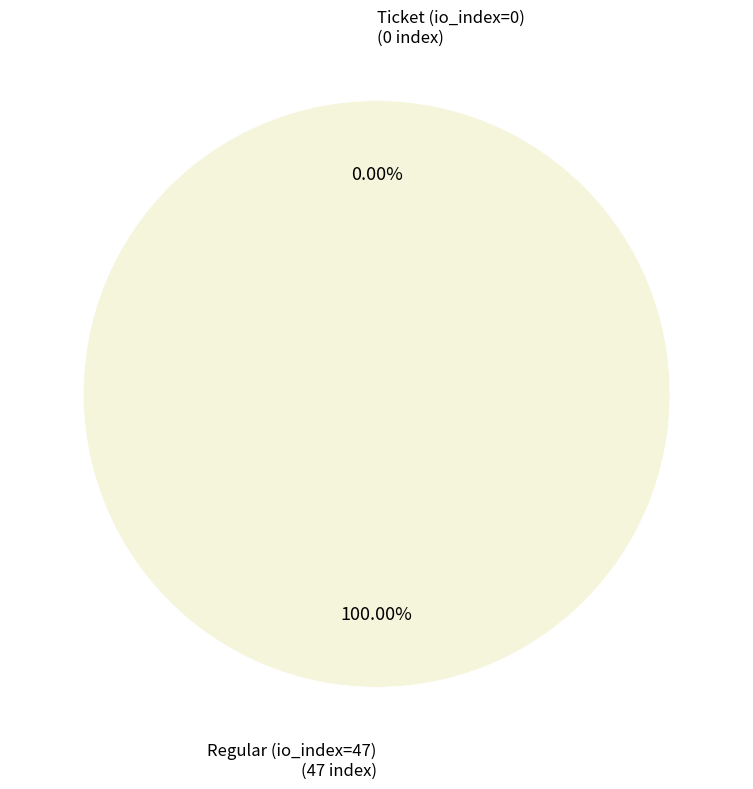

Is it true that Ticket (io_index=0) is 0% of the pie?

True